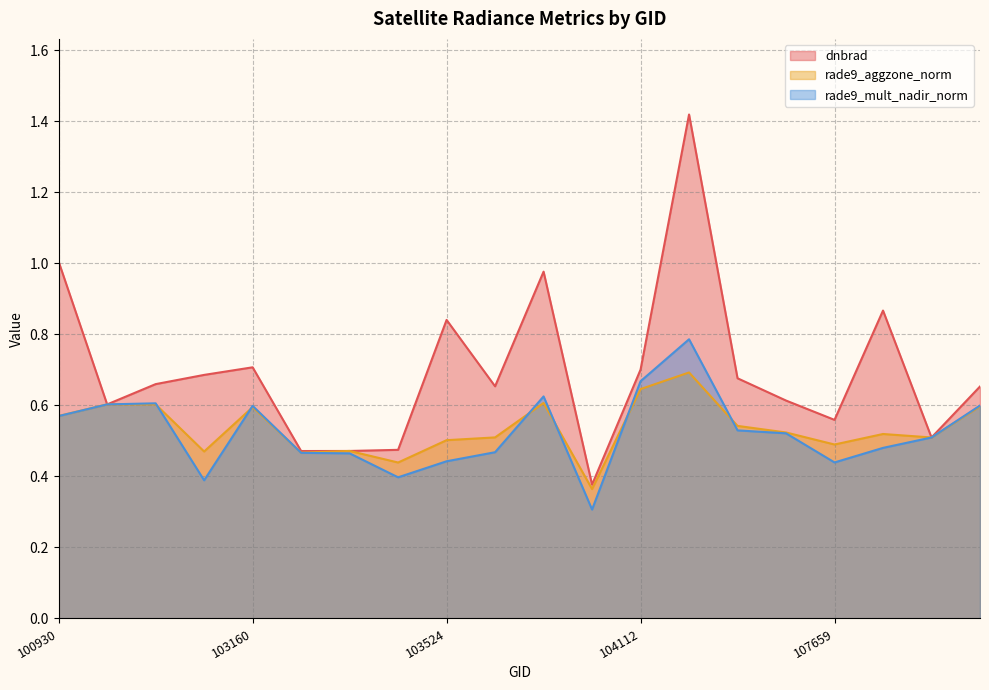

Which series changed the most between 103279 and 104346?

dnbrad